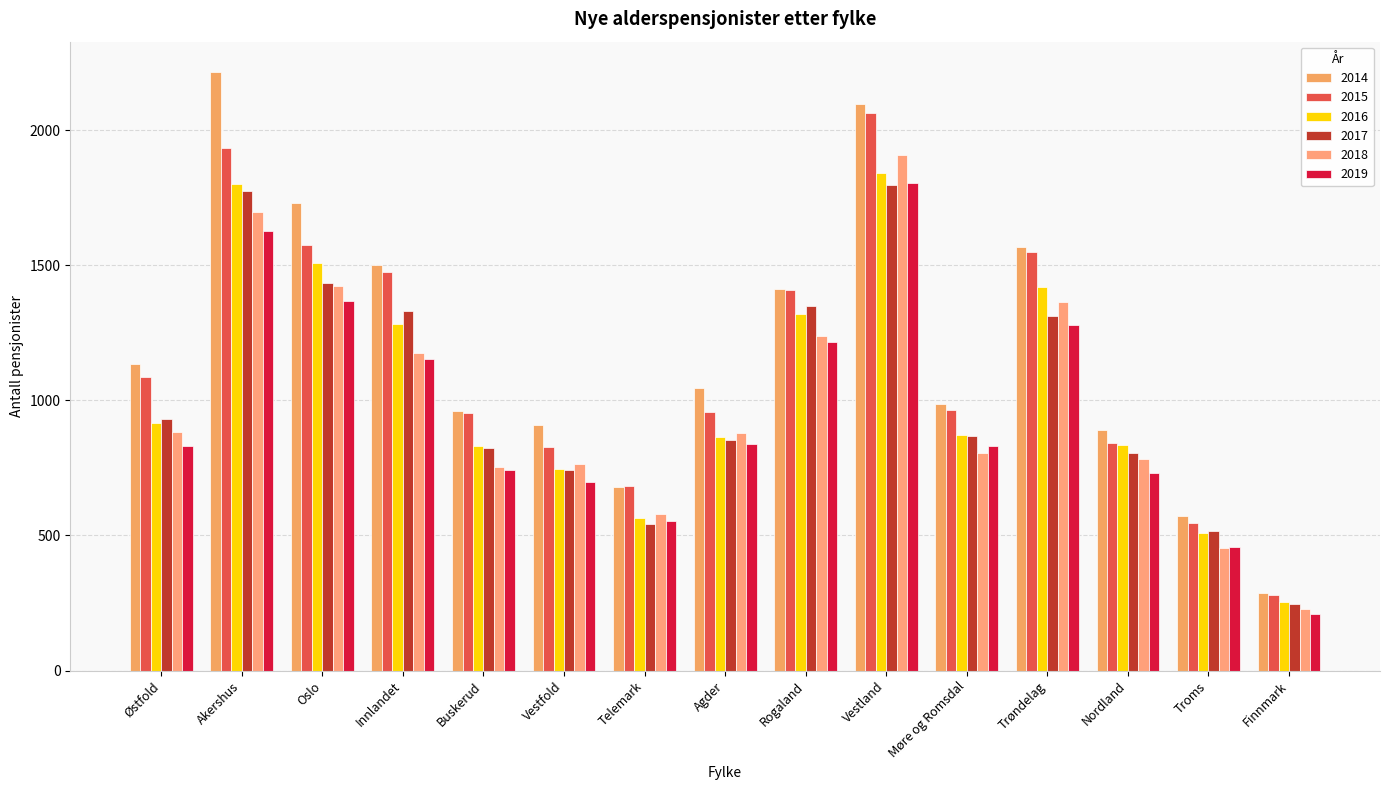

Where is 2018 nearest to the value 1069?

Innlandet